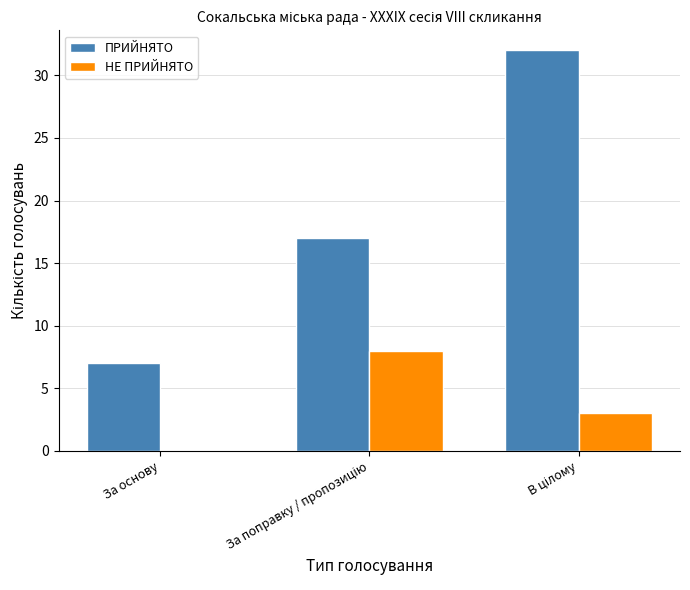

The ПРИЙНЯТО series shows 9 at За основу. True or false?

False